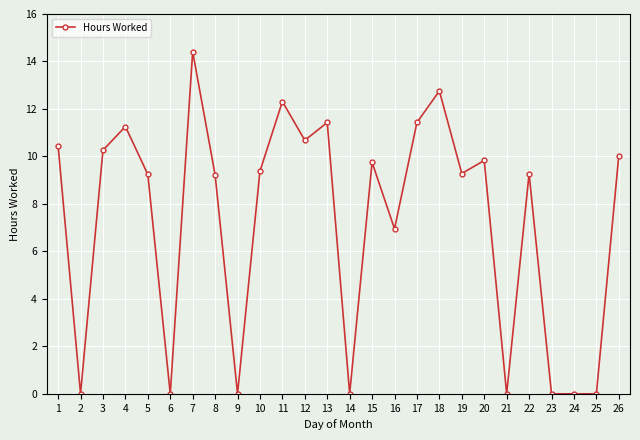

At which category does the chart reach its peak across all series?

7